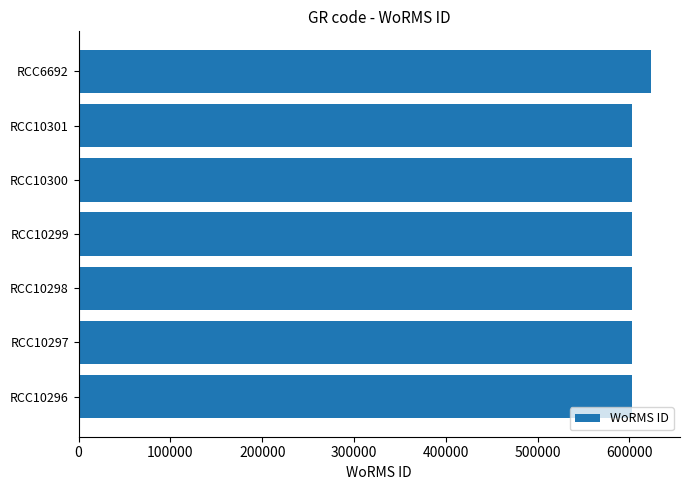

Which has a higher value, RCC10296 or RCC6692?

RCC6692